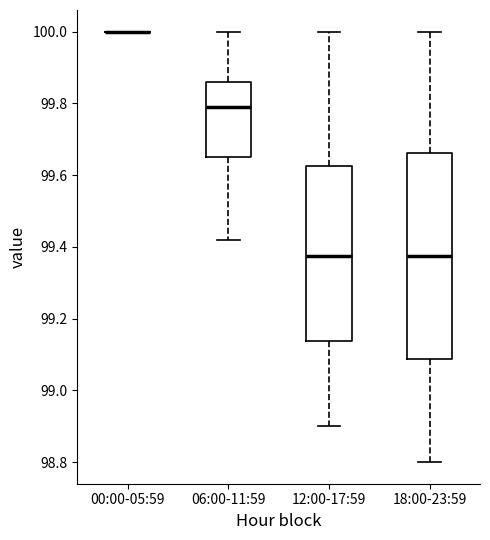

Where does the upper whisker of the box for 18:00-23:59 end on the y-axis? The values are not printed on the chart, so give them approximately, as read against the axis.

100.00